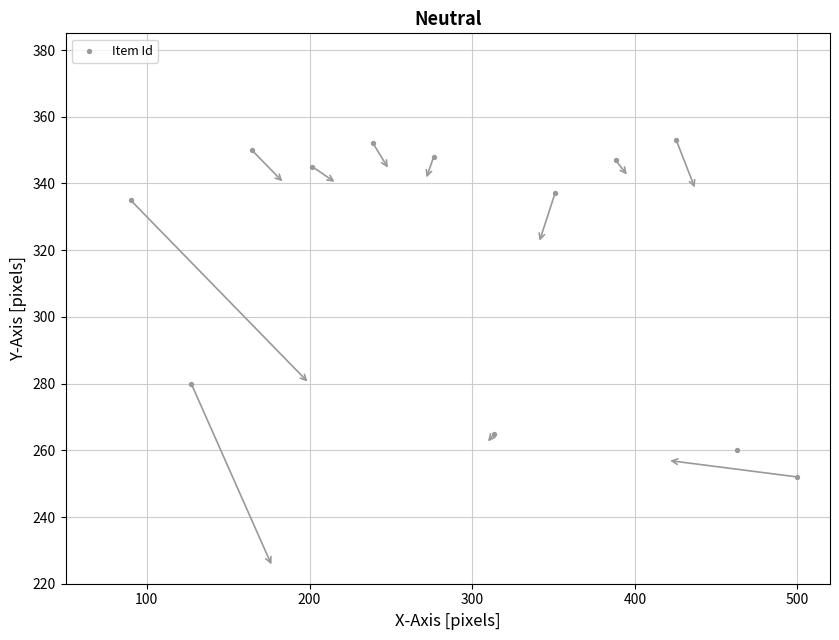

What is the average Y value?

319